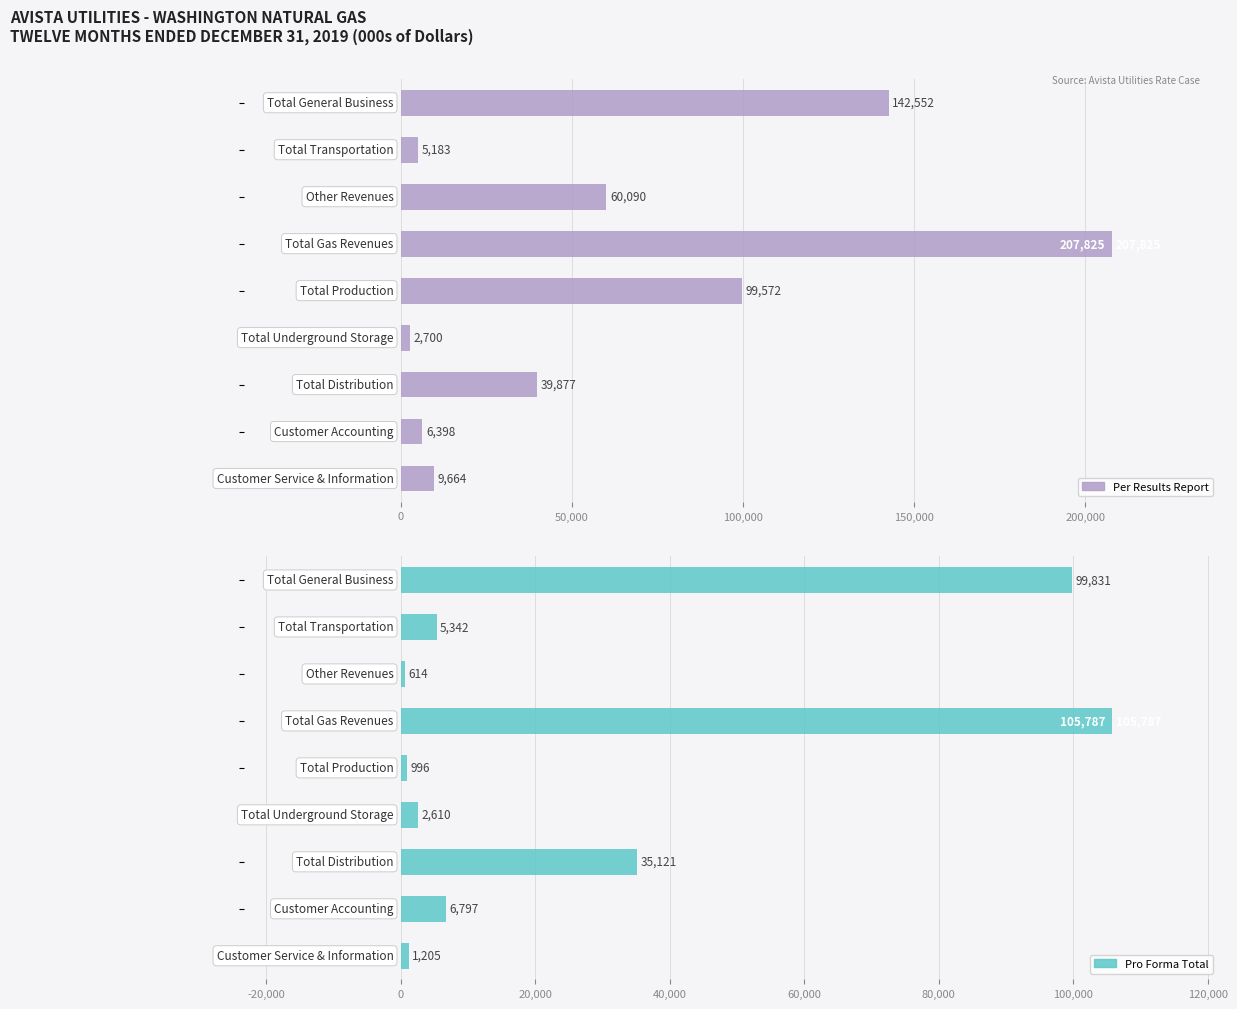

Count the number of data series in this chart.

2